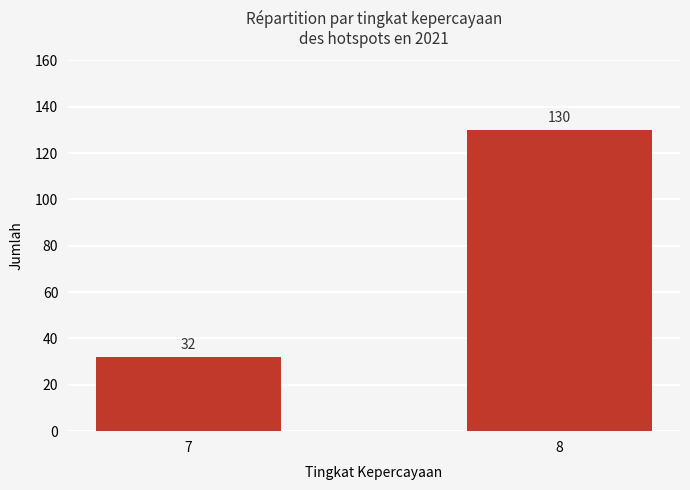

The value at 8 is 181. True or false?

False